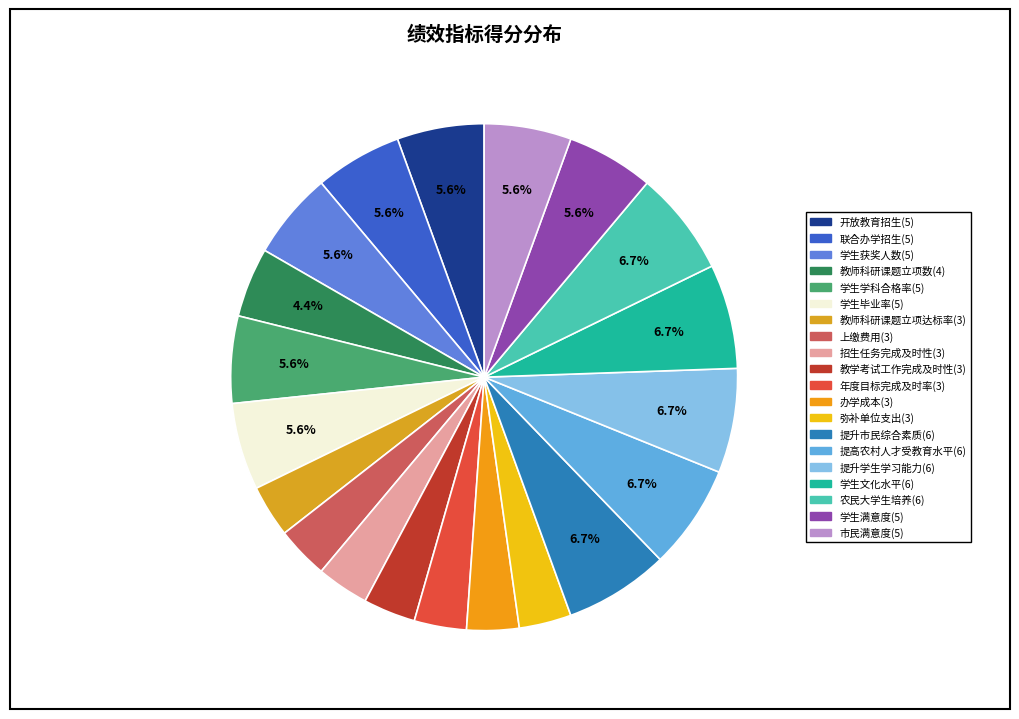

Which slice is the smallest?

教师科研课题立项达标率